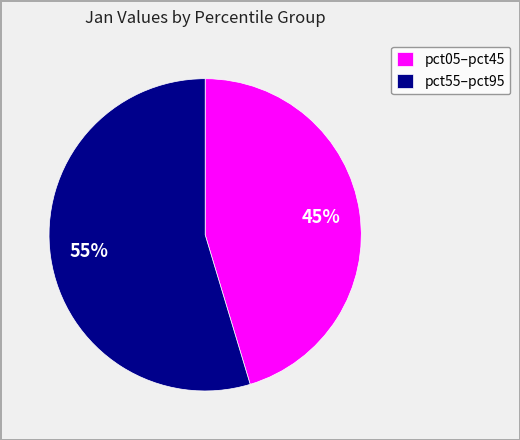

Is it true that pct05–pct45 is 52% of the pie?

False